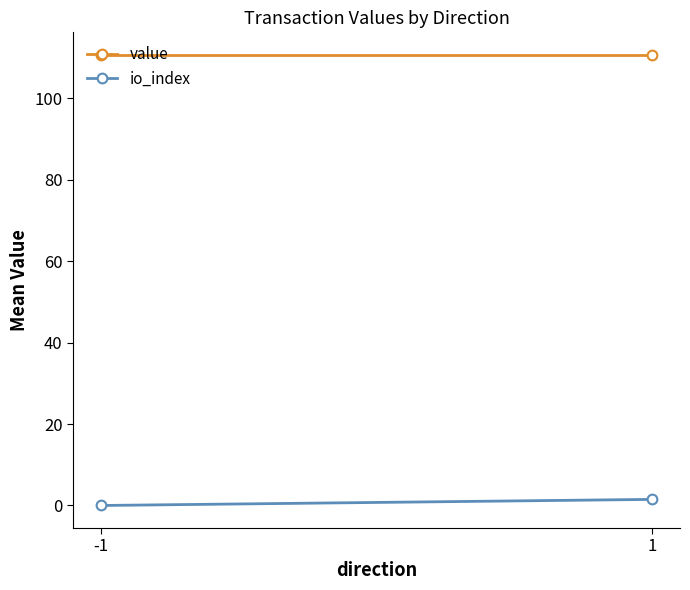

How many data points in io_index are above 1?

1